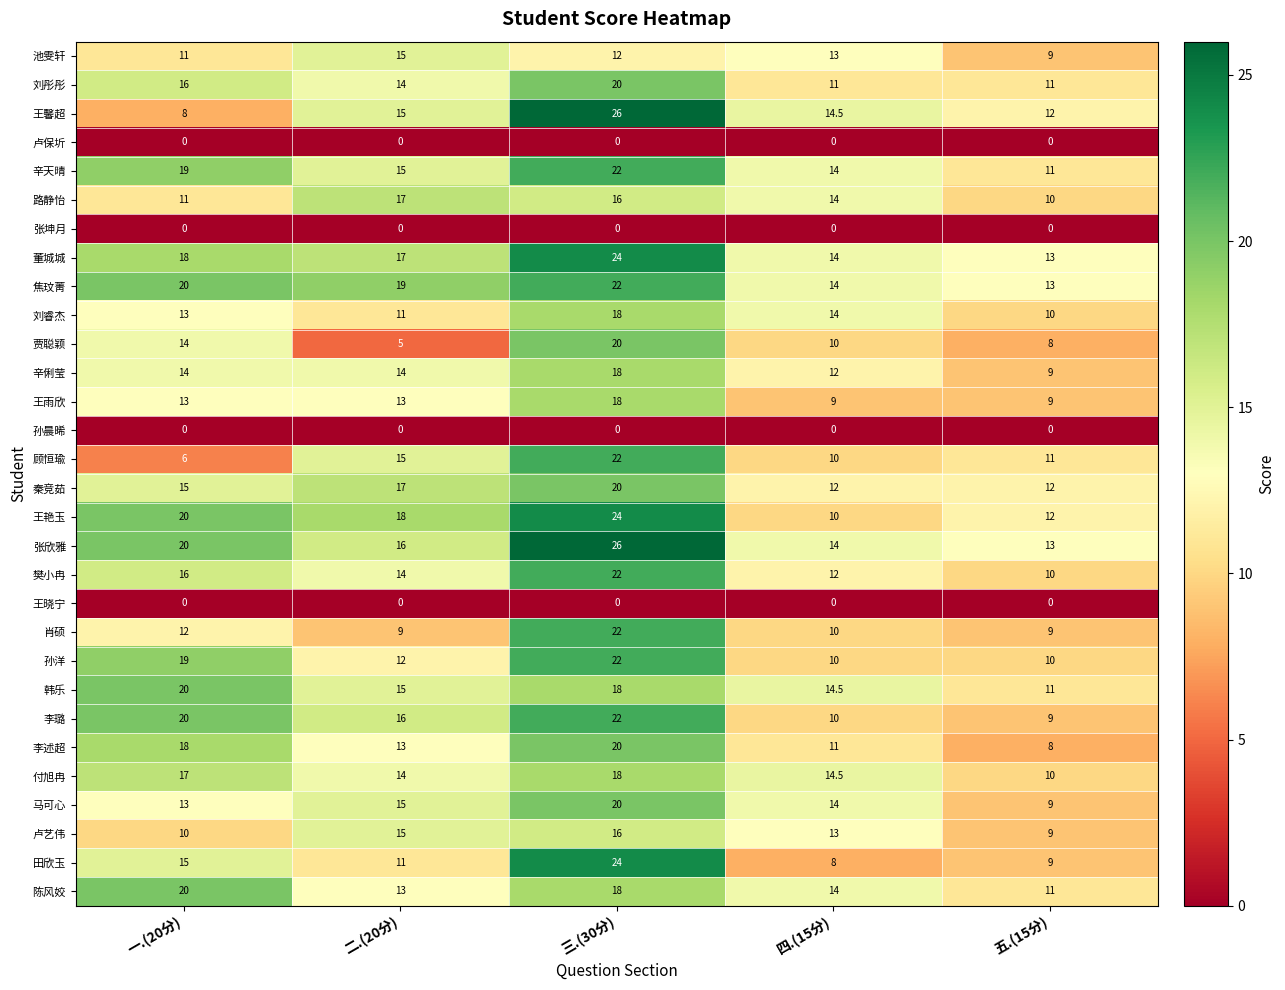

Is it true that 秦竞茹 equals 15.0 at 一.(20分)?

True